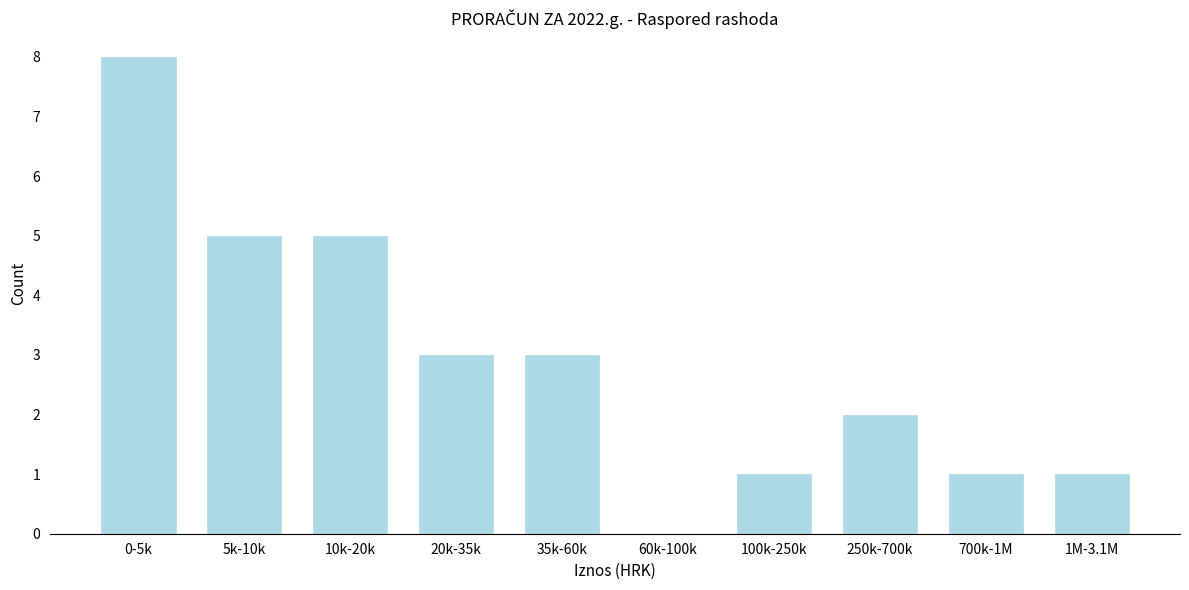

Reading left to right, transcribe all the data shown in this chart.

0-5k=8	5k-10k=5	10k-20k=5	20k-35k=3	35k-60k=3	60k-100k=0	100k-250k=1	250k-700k=2	700k-1M=1	1M-3.1M=1